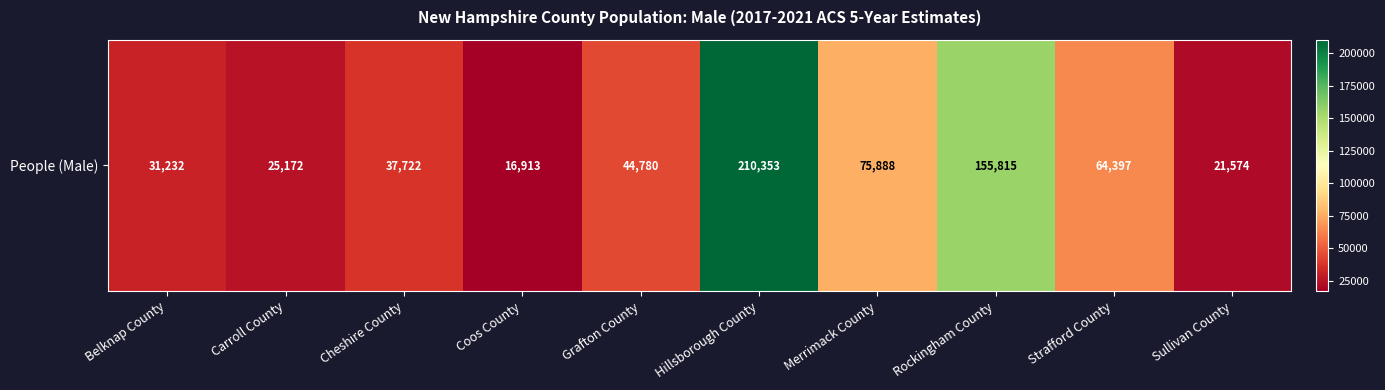

Reading left to right, list all the values displayed in this chart.

Belknap County=31232	Carroll County=25172	Cheshire County=37722	Coos County=16913	Grafton County=44780	Hillsborough County=210353	Merrimack County=75888	Rockingham County=155815	Strafford County=64397	Sullivan County=21574